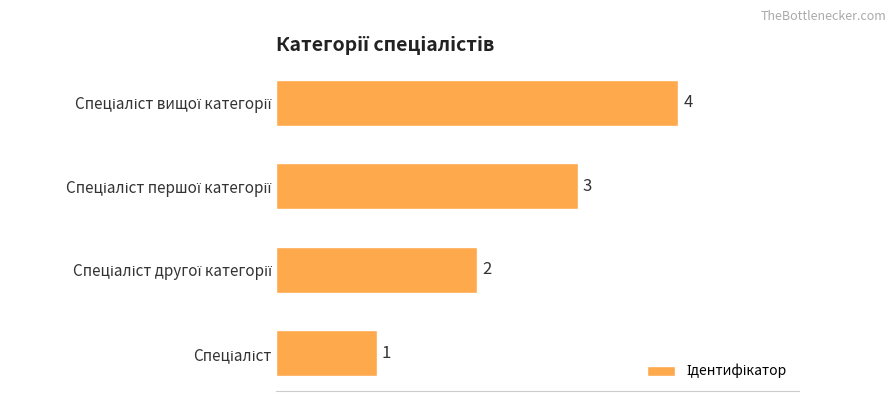

What is the sum of all values?

10